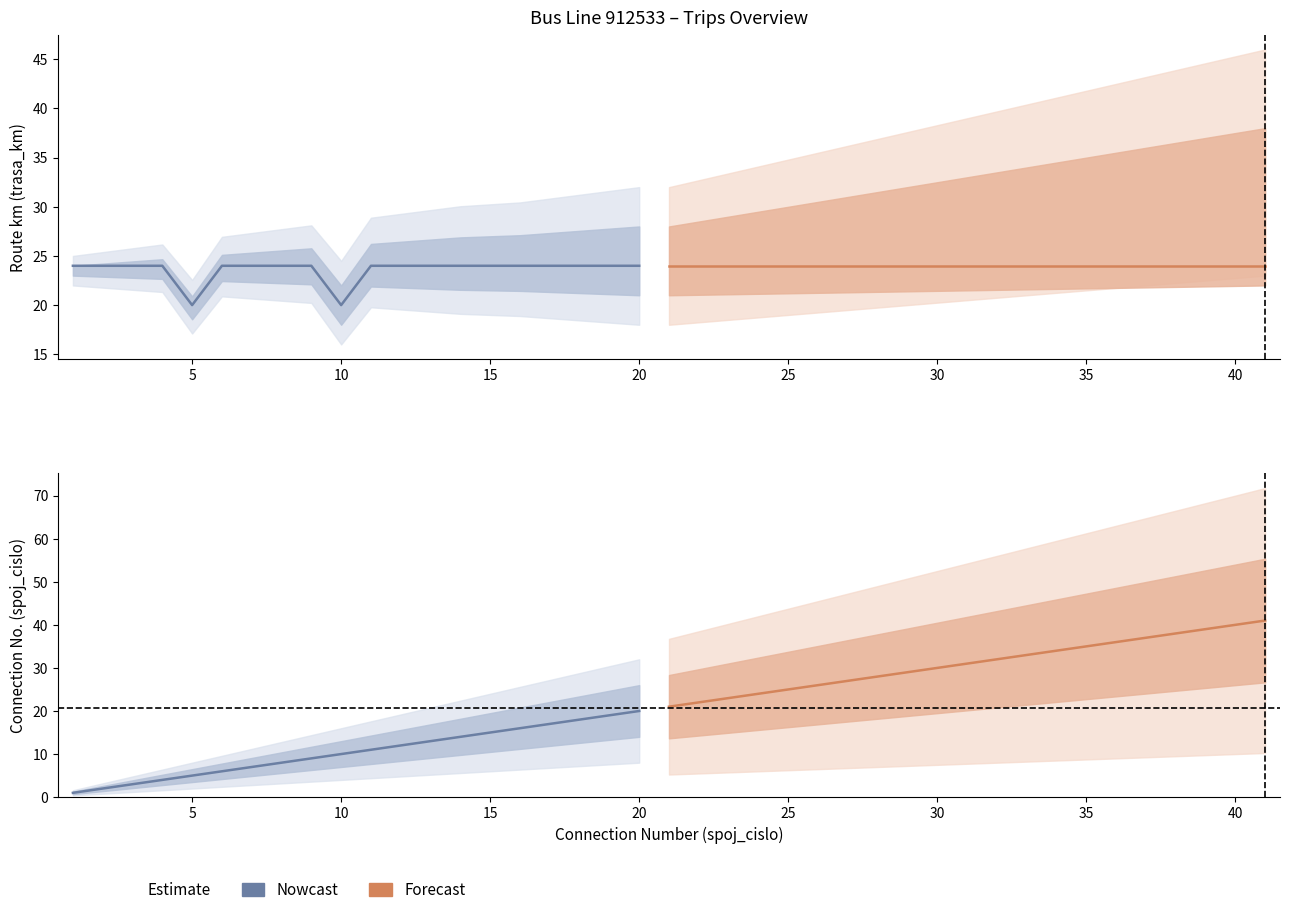

True or false: spoj_cislo has more than 0 interior local peaks.

False